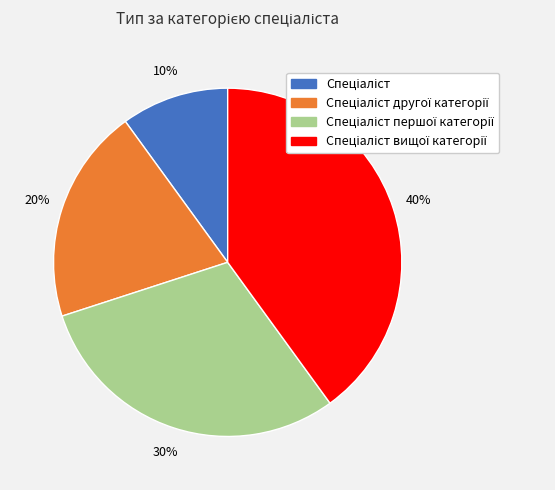

How many slices are in this pie chart?

4